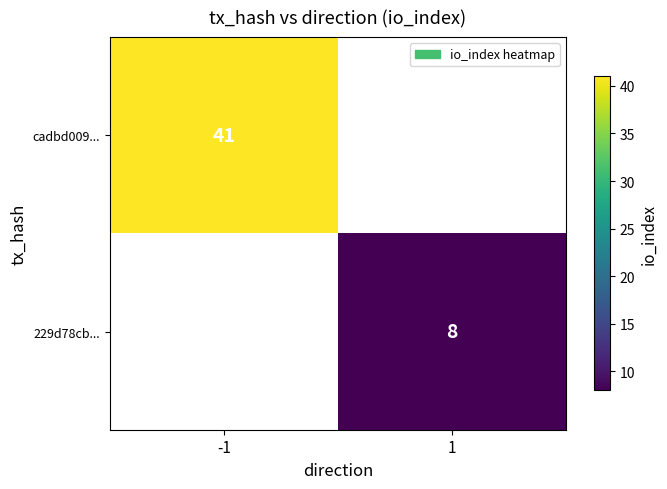

What is the greatest value displayed?

41.0